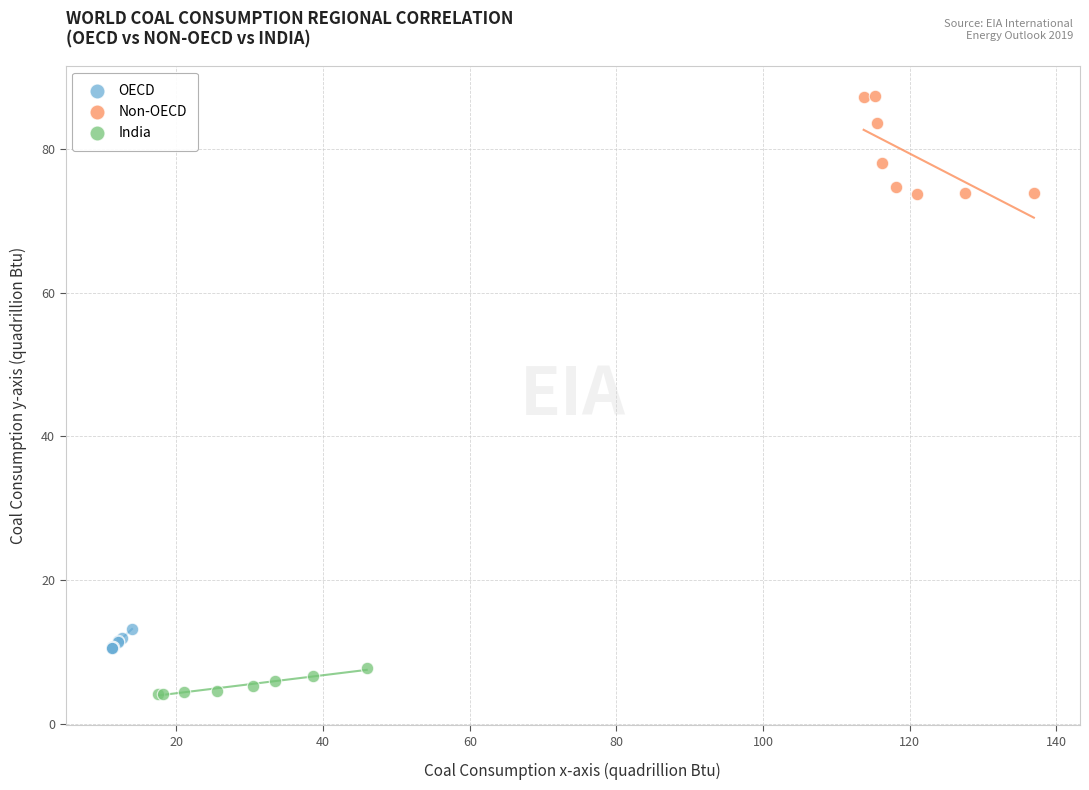

Which series contains the highest Y value?

Non-OECD